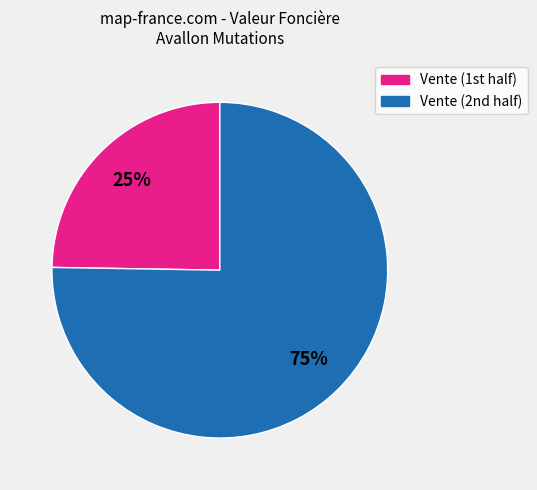

To the nearest percent, what is the average slice percentage?

50%